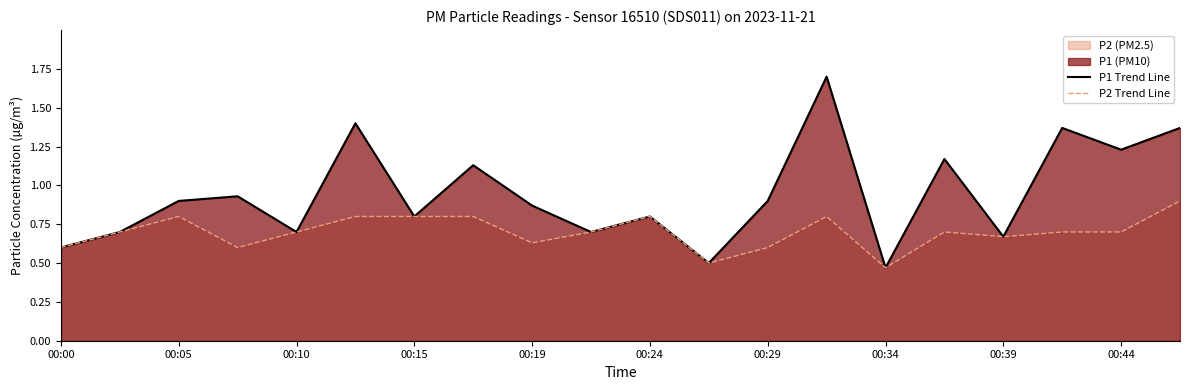

Rank the series at 17 from lowest to highest value.

P2 Trend Line, P1 Trend Line